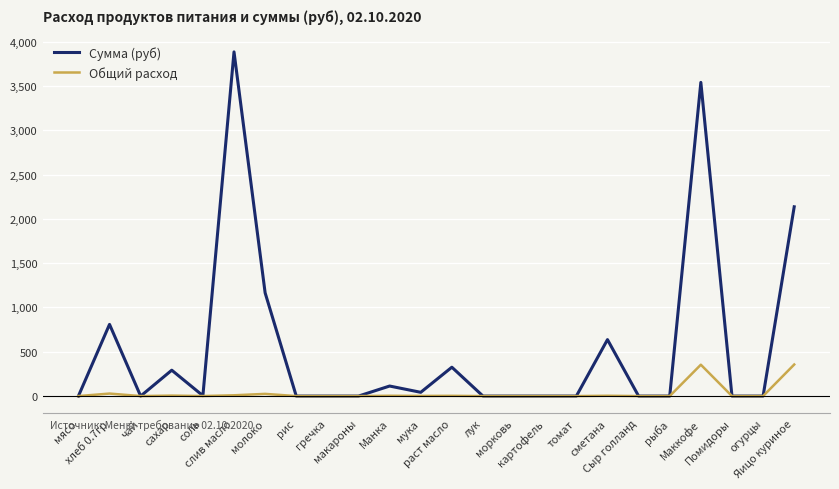

Rank the series by their average value, from lowest to highest.

Общий расход, Сумма (руб)